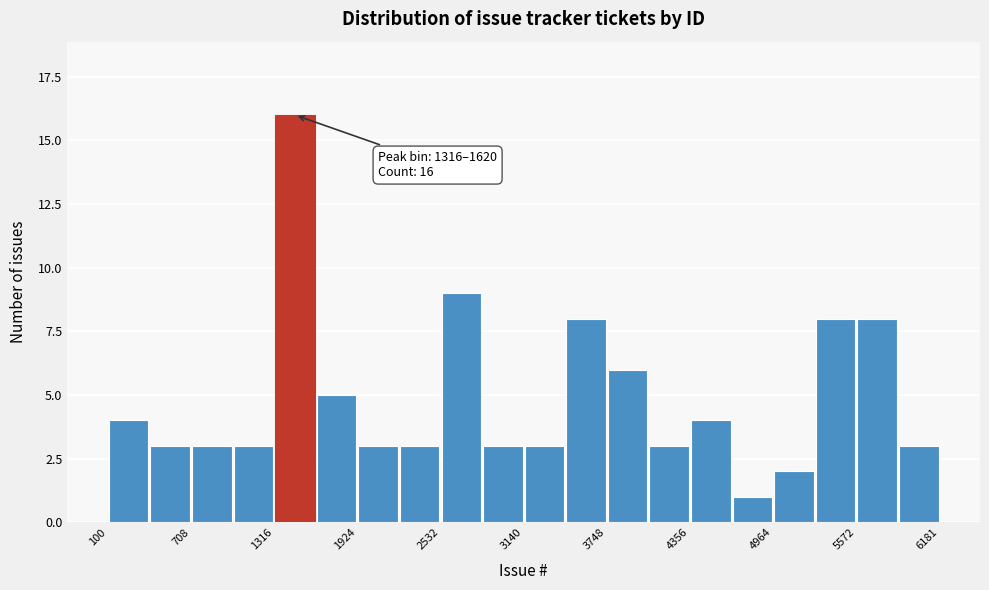

Around what value on the x-axis is the tallest bar? Give the approximate position of its centre, as read against the axis.

1500